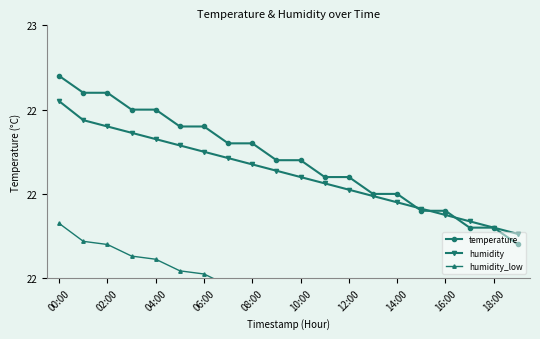

What value does the temperature series have at 00:00?

22.7